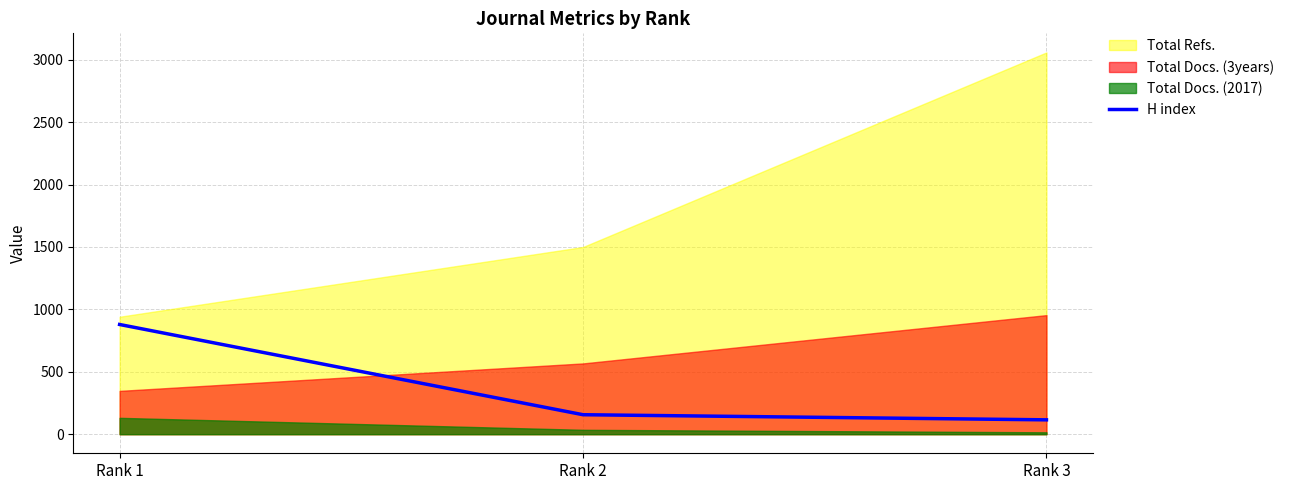

At which label does H index reach its peak?

Rank 1